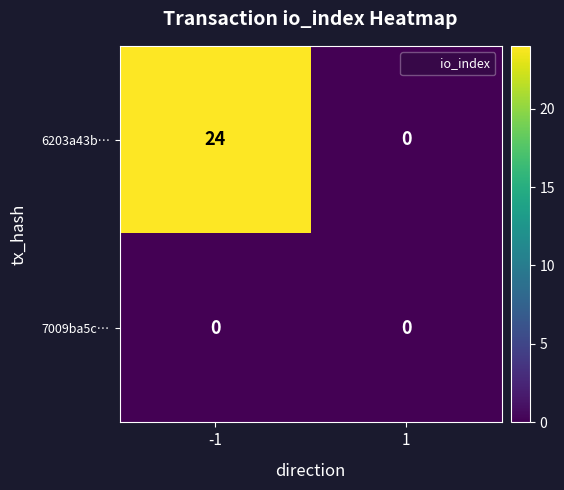

List the series in order of their peak value, lowest first.

7009ba5c…, 6203a43b…